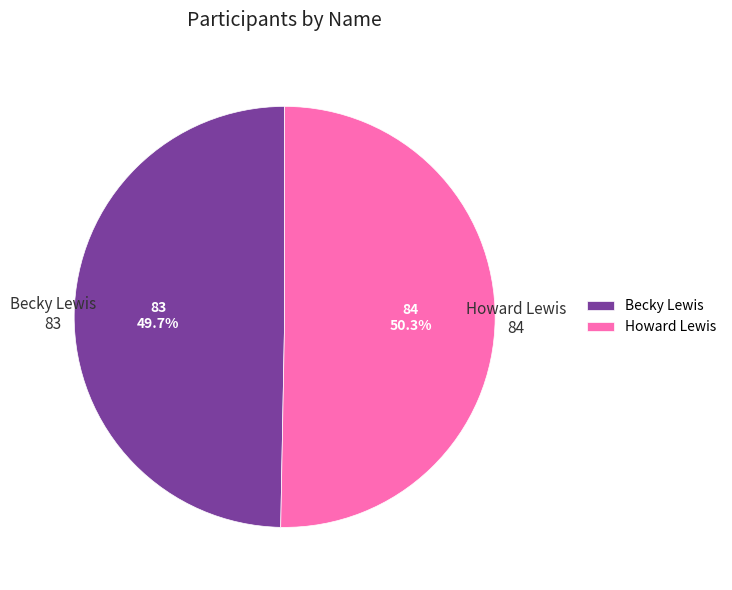

To the nearest percent, what is the difference between the largest and smallest slice percentages?

1%